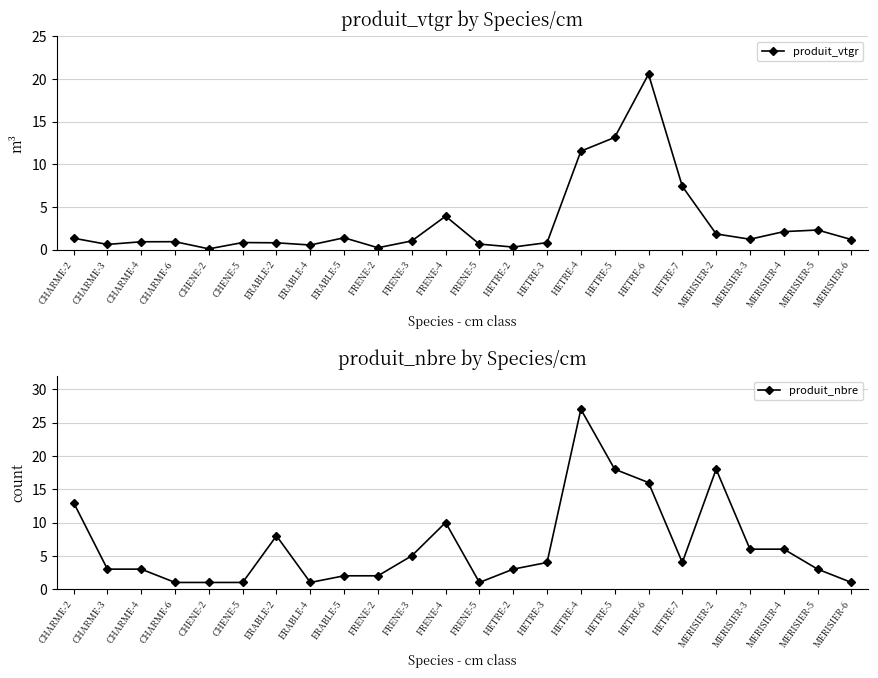

What is the label of the 13th point from the left?

FRENE-5